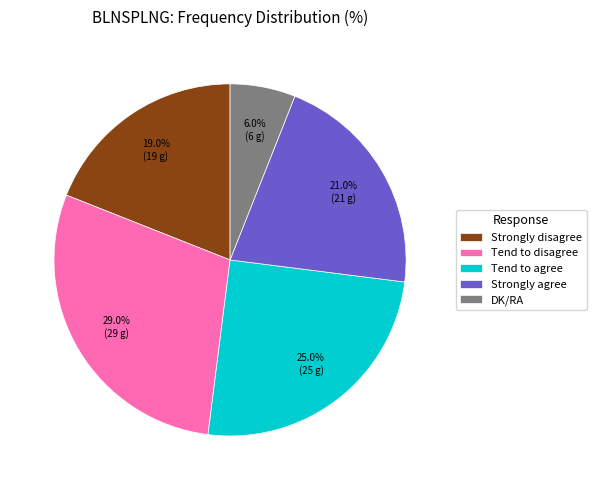

To the nearest percent, what is the difference between the Strongly disagree and Strongly agree slice percentages?

2%